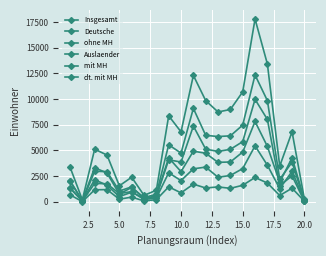

How many data points in Deutsche are less than 3855?

10